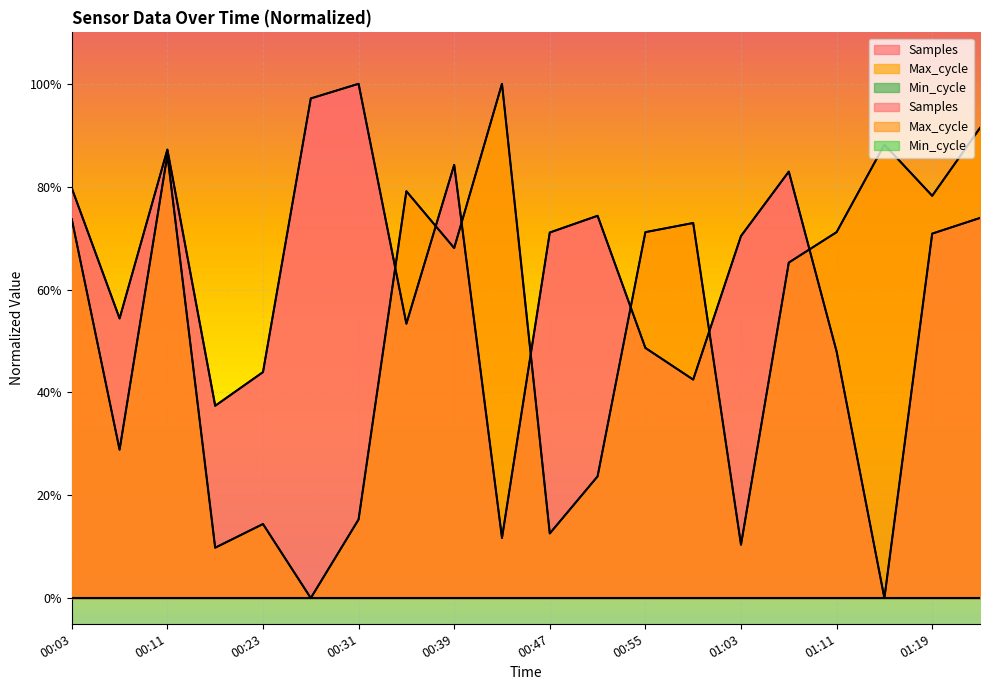

Reading left to right, extract all data points from this chart.

Samples: 0.8	0.5	0.9	0.4	0.4	1.0	1.0	0.5	0.8	0.1	0.7	0.7	0.5	0.4	0.7	0.8	0.5	0.0	0.7	0.7
Max_cycle: 0.7	0.3	0.9	0.1	0.1	0.0	0.2	0.8	0.7	1.0	0.1	0.2	0.7	0.7	0.1	0.7	0.7	0.9	0.8	0.9